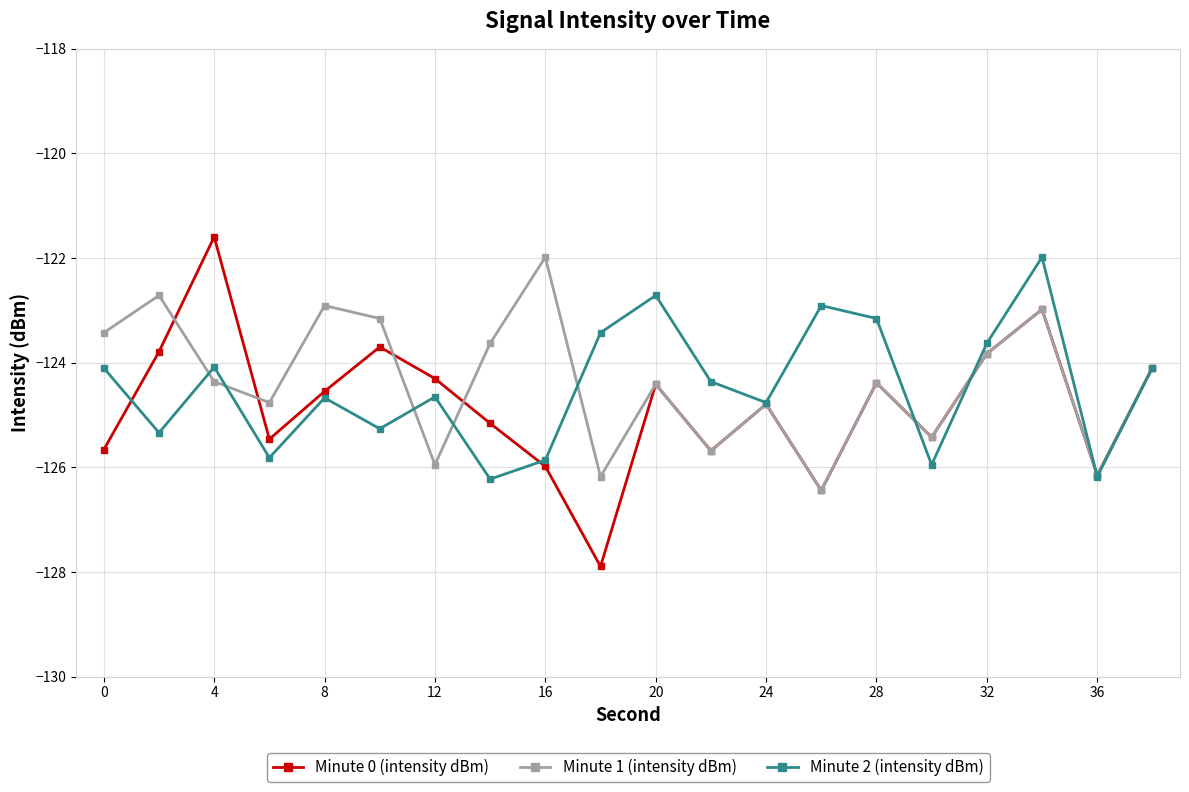

Which series has the widest spread of values?

Minute 0 (intensity dBm)